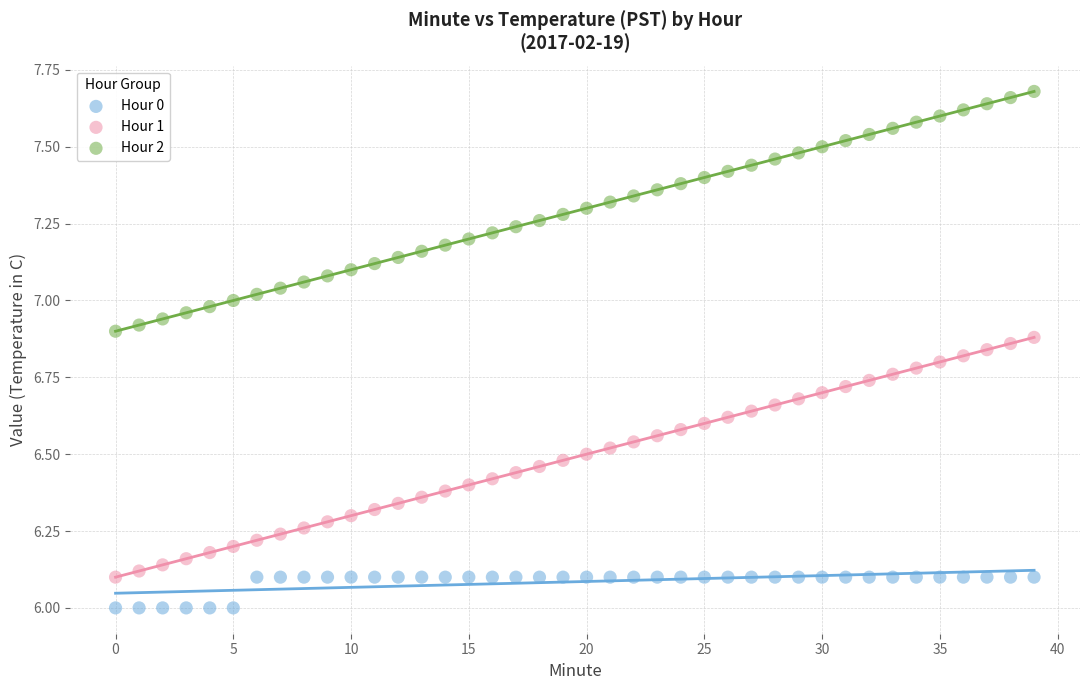

Which series contains the highest Y value?

Hour 2